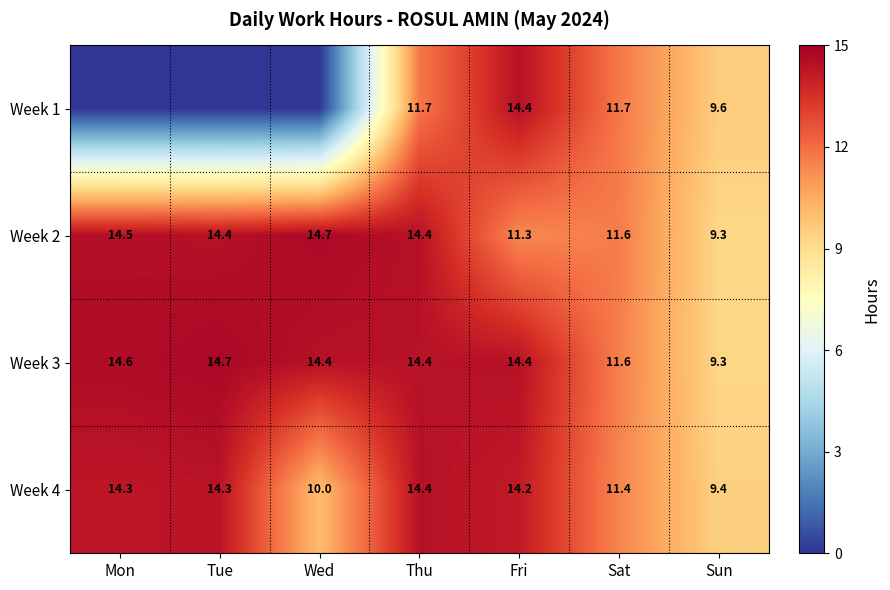

What is the highest value of the Week 3 series?

14.7